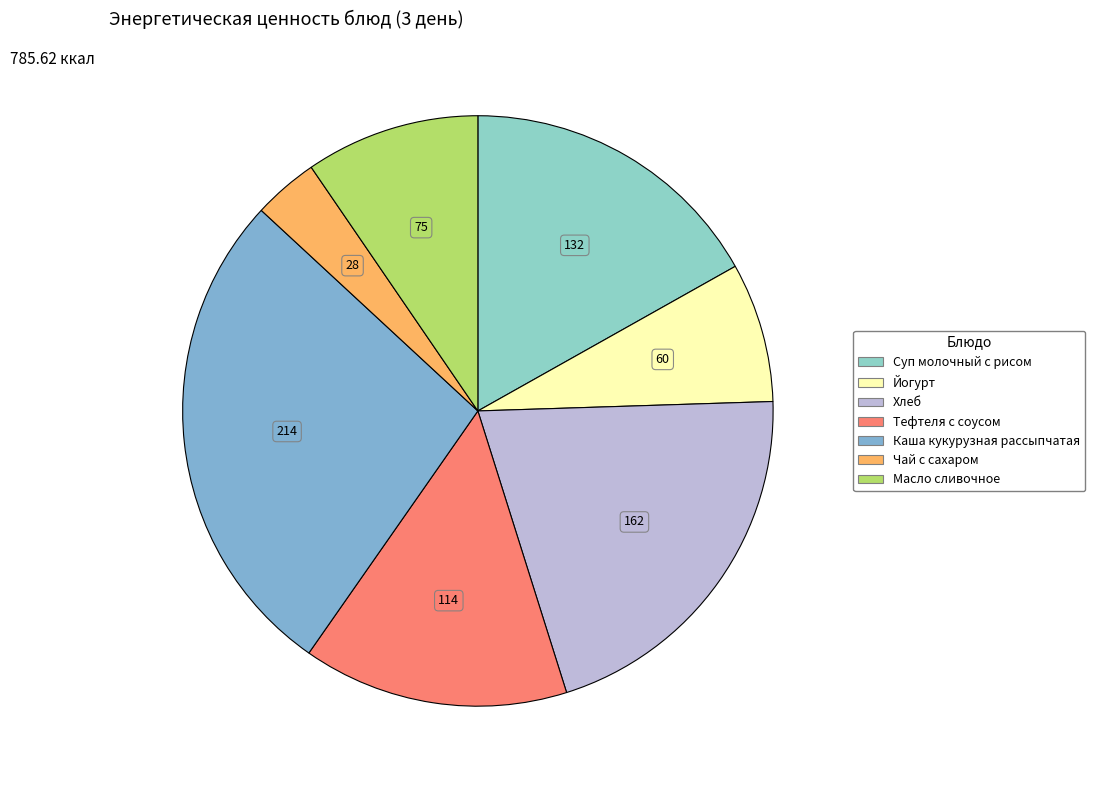

How many slices are in this pie chart?

7